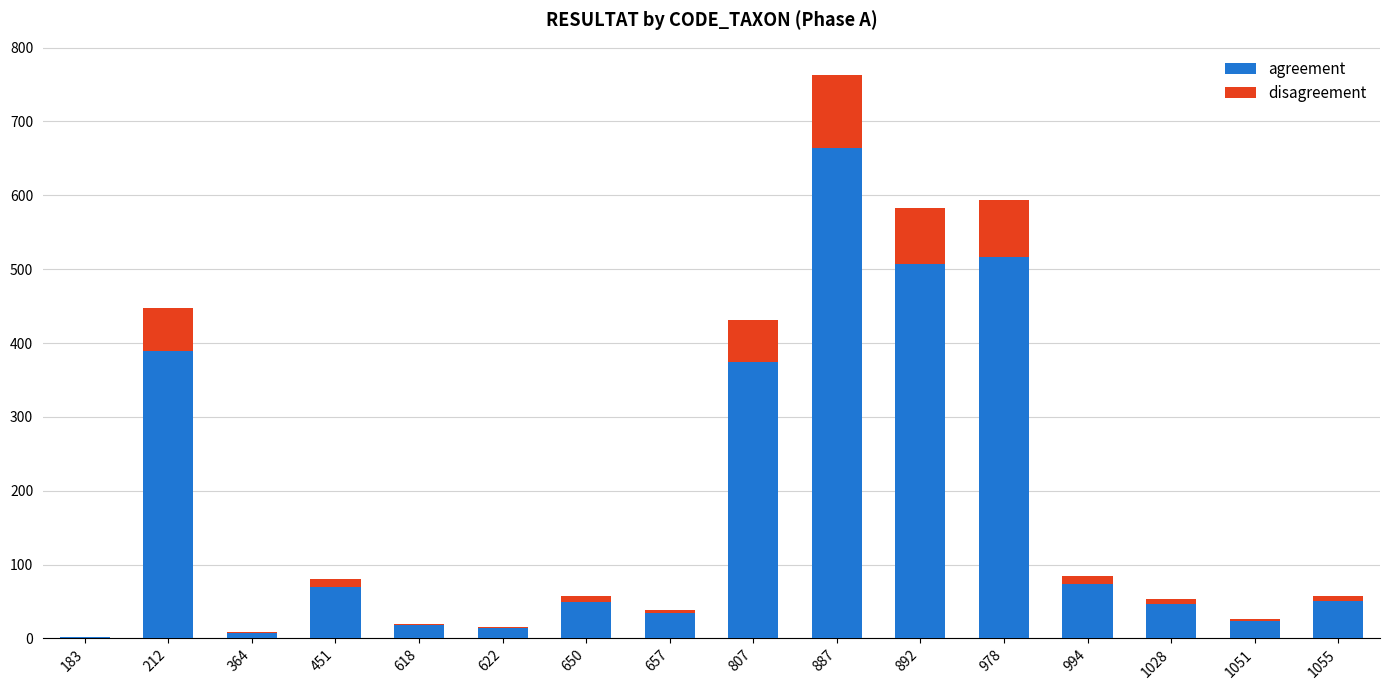

At which category is the sum across all series the highest?

887